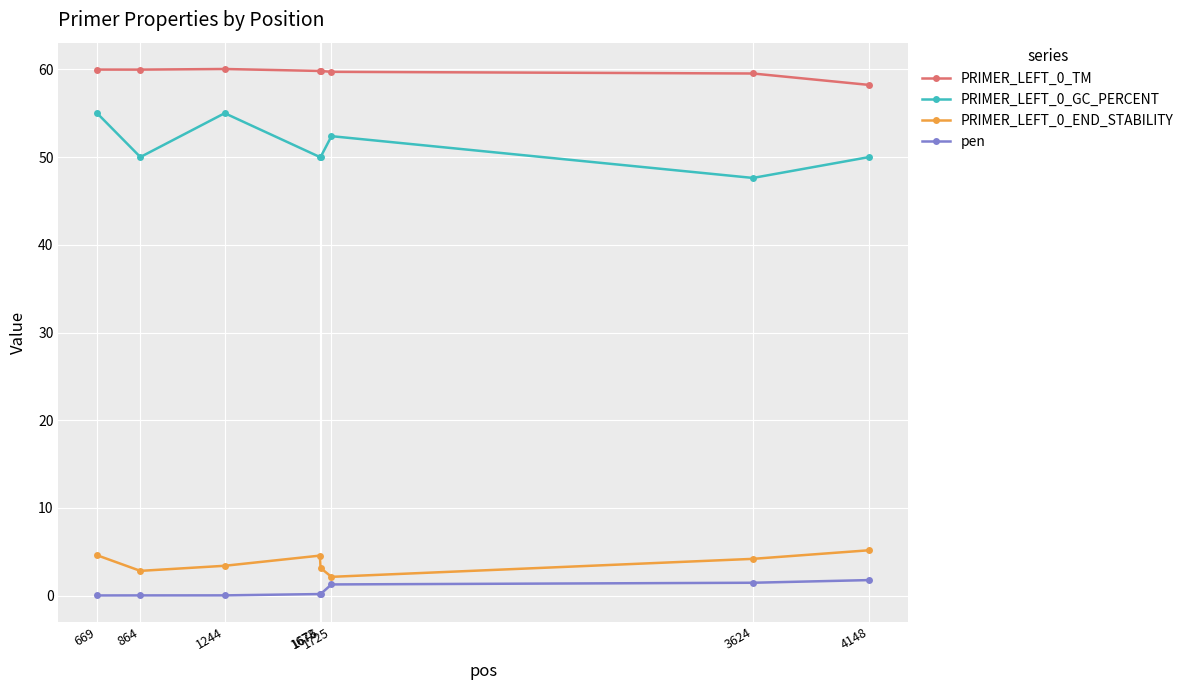

At which label does PRIMER_LEFT_0_GC_PERCENT first exceed 50?

669